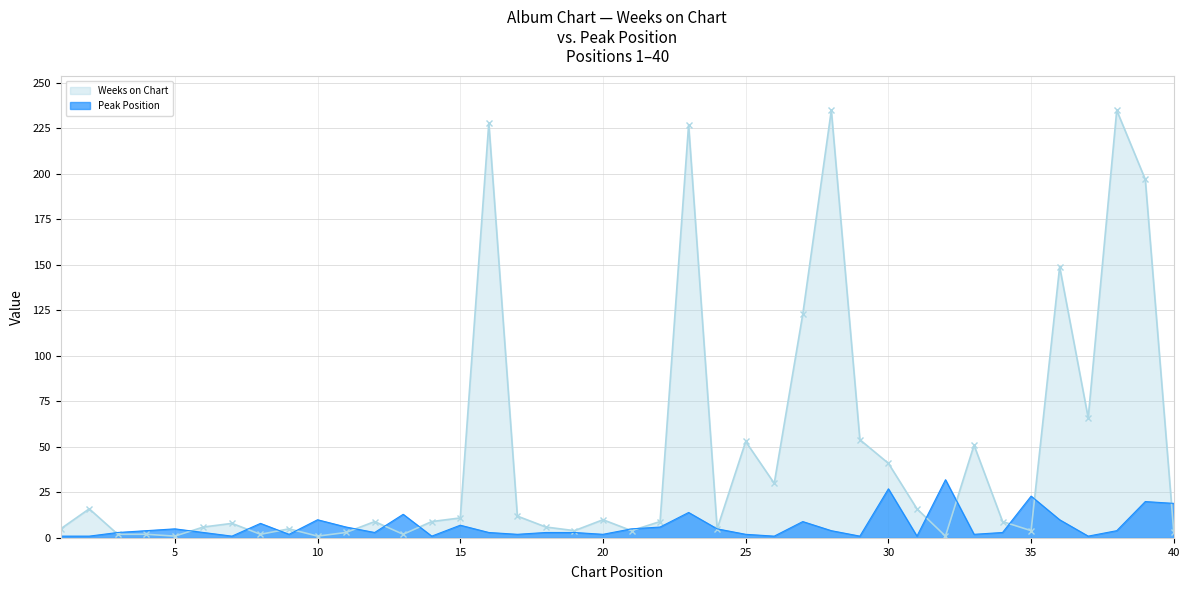

What is the minimum value shown in the chart?

1